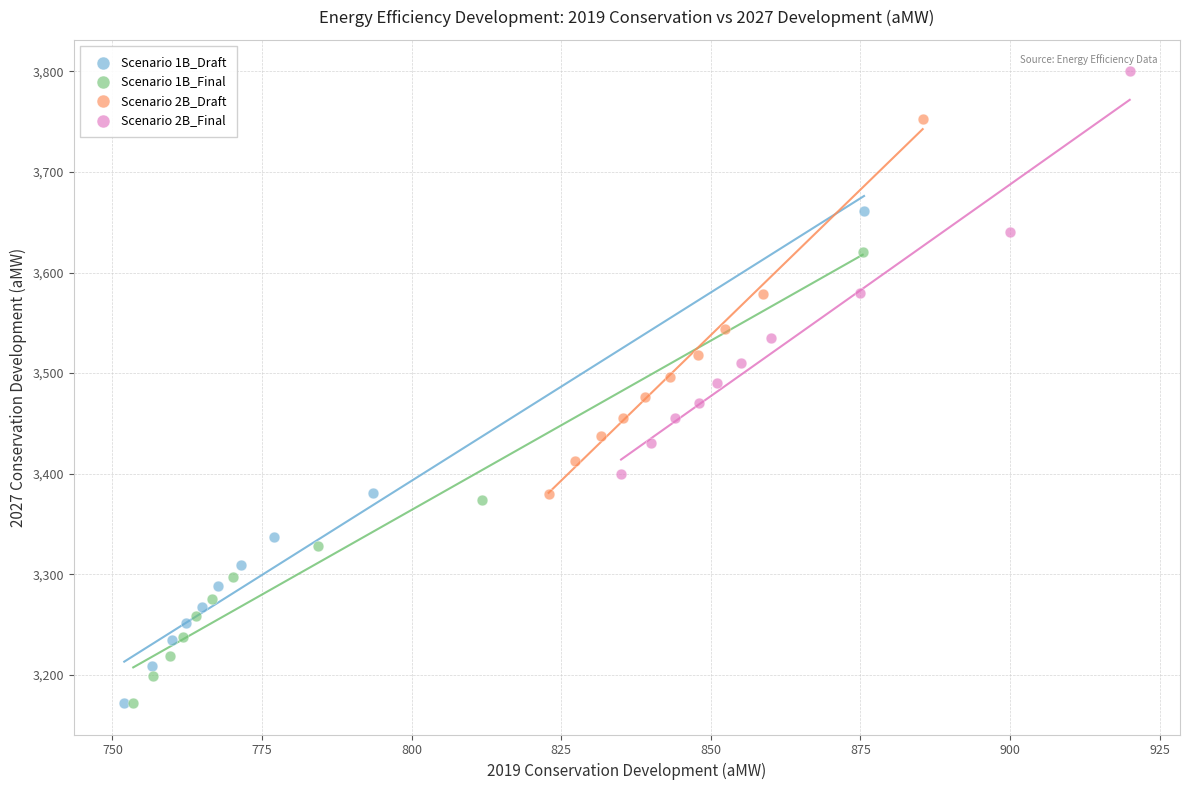

Which series has the widest spread of Y values?

Scenario 1B_Draft